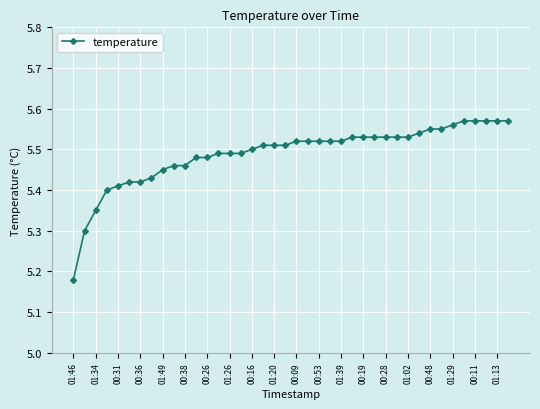

How many lines are shown in the chart?

1